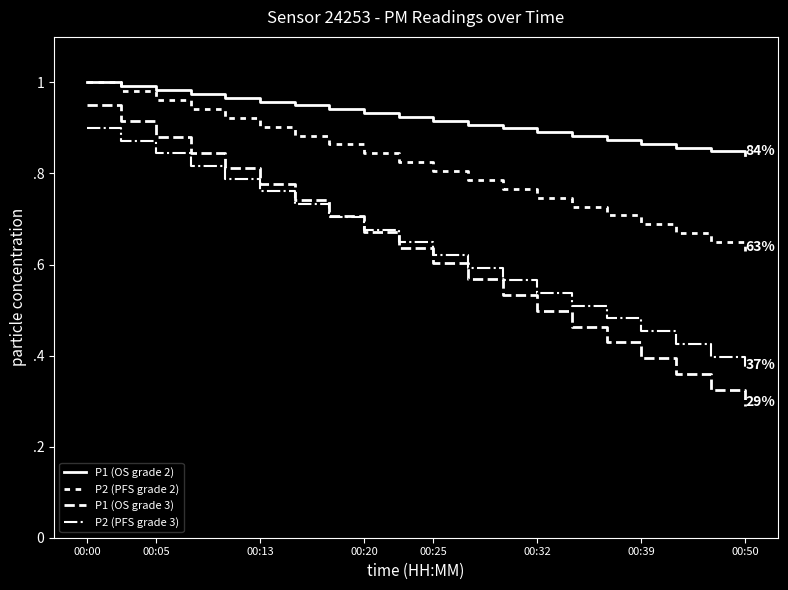

Does the chart display data point markers on the line(s)?

No